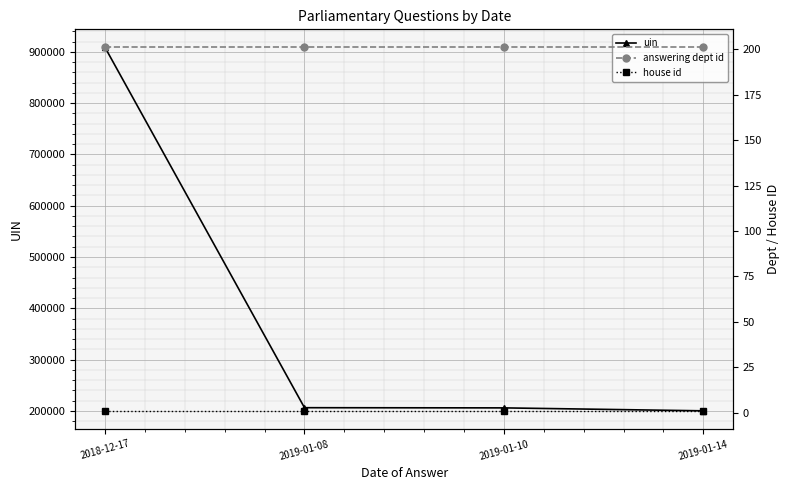

True or false: answering dept id and uin cross at least once.

False